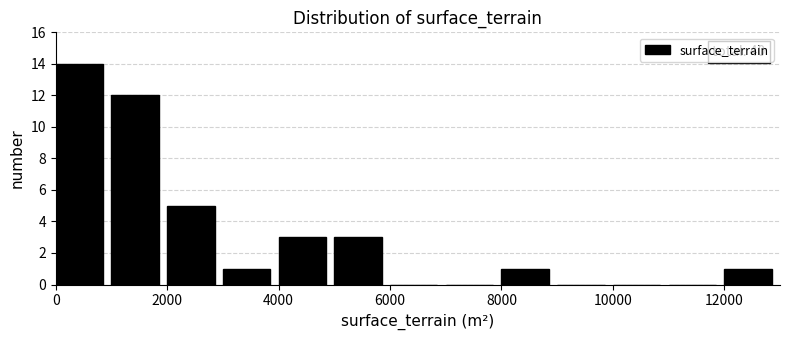

Which range on the x-axis has the tallest bar?

0 to 1000